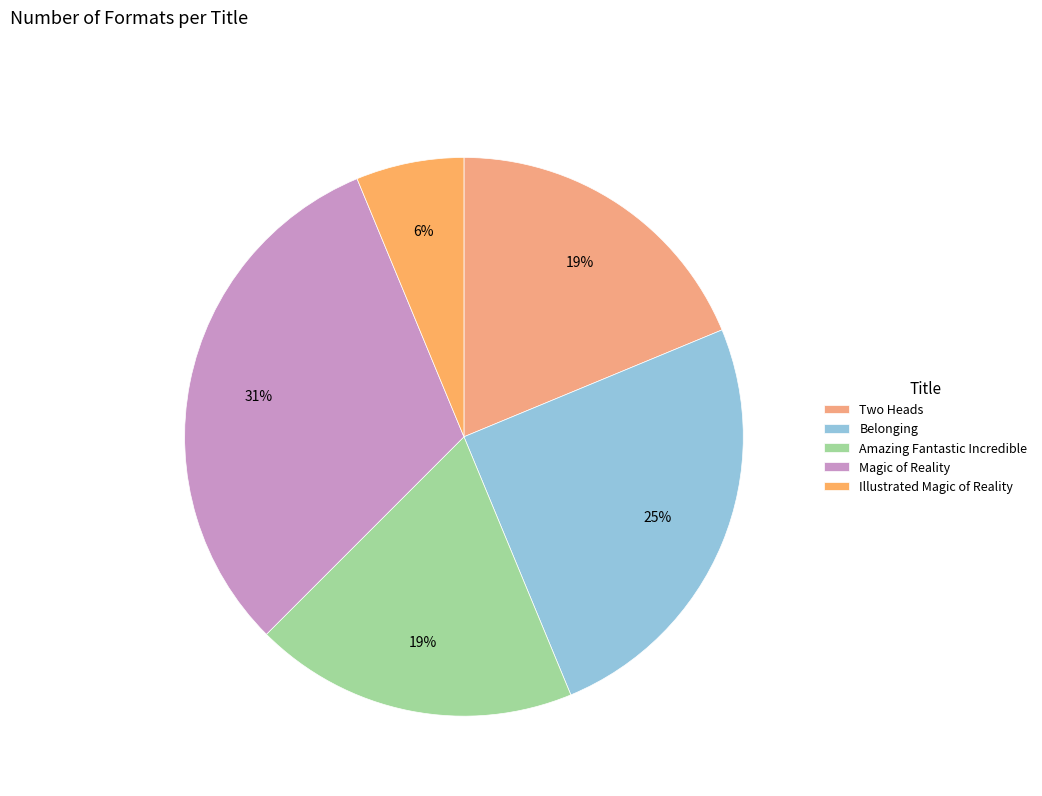

To the nearest percent, what percentage of the pie is Magic of Reality?

31%